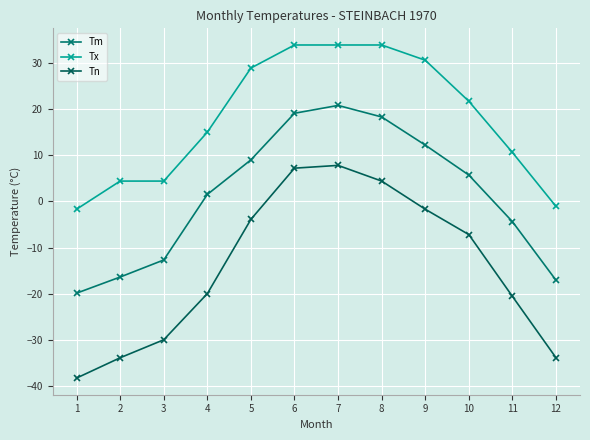

List the series in order of their peak value, lowest first.

Tn, Tm, Tx